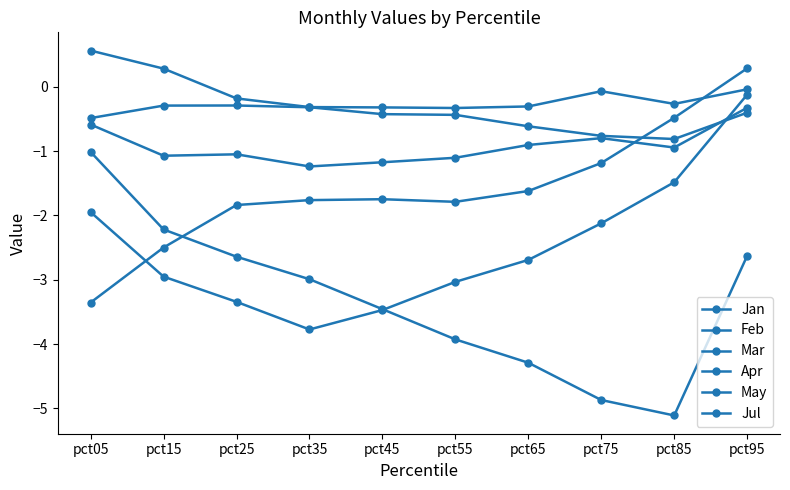

How many lines are shown in the chart?

6